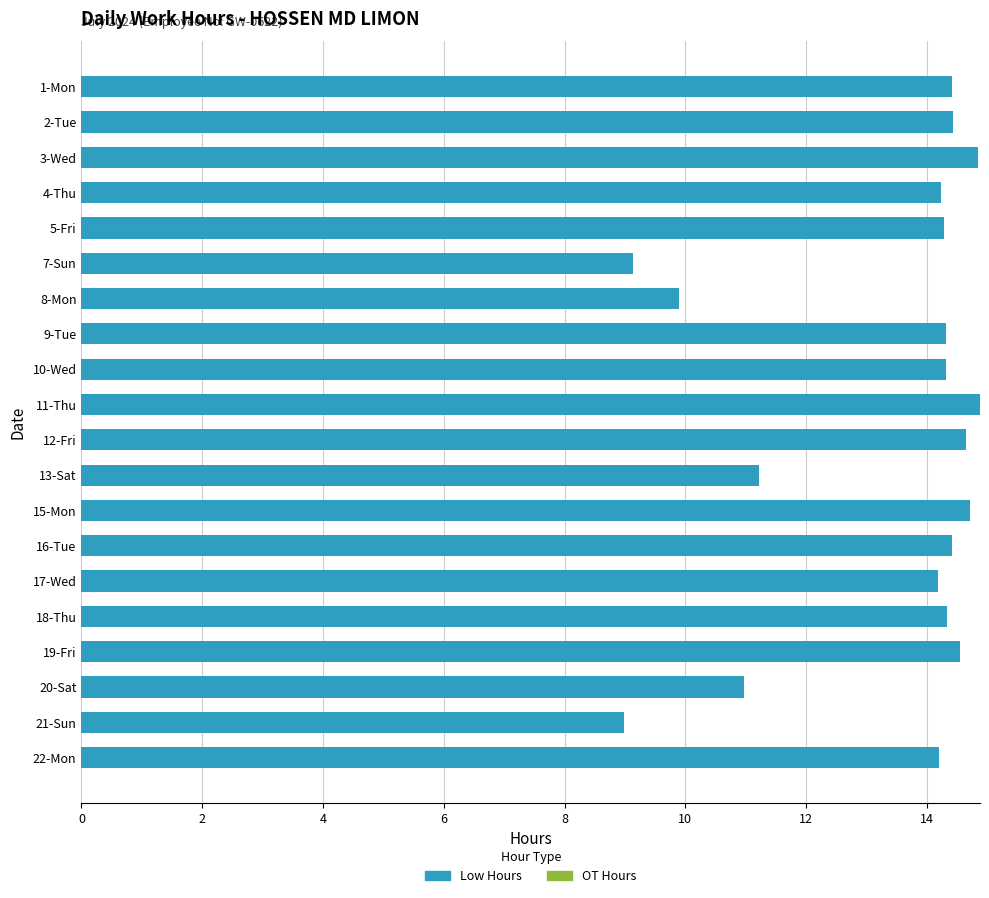

Is it true that the value at 13-Sat is 11.2?

True